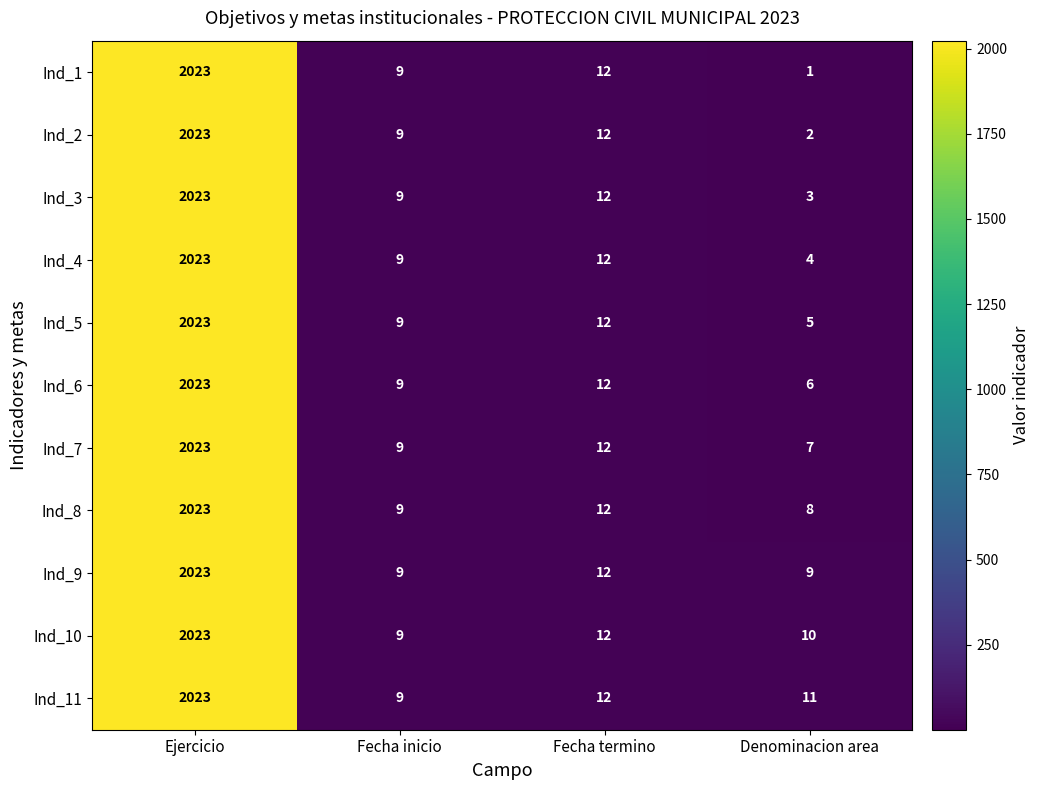

Count the number of data series in this chart.

11